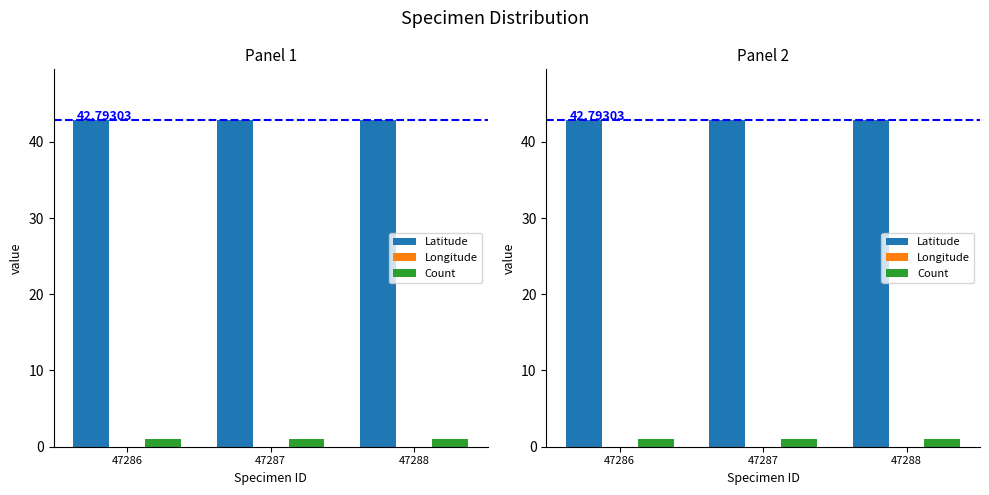

How many groups of bars are there?

3